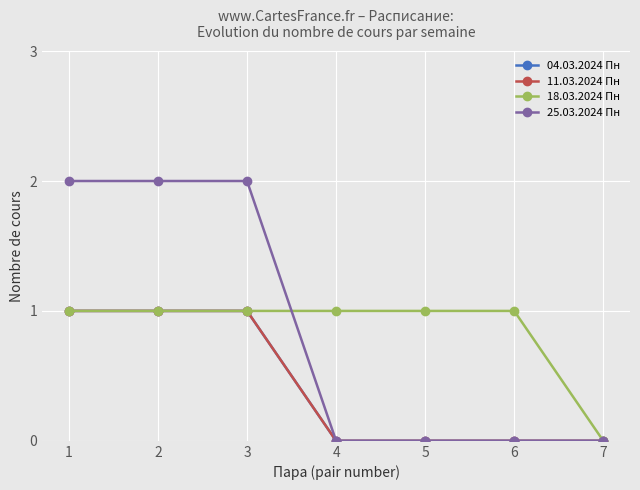

True or false: 25.03.2024 Пн has a value of -1 at 6.

False